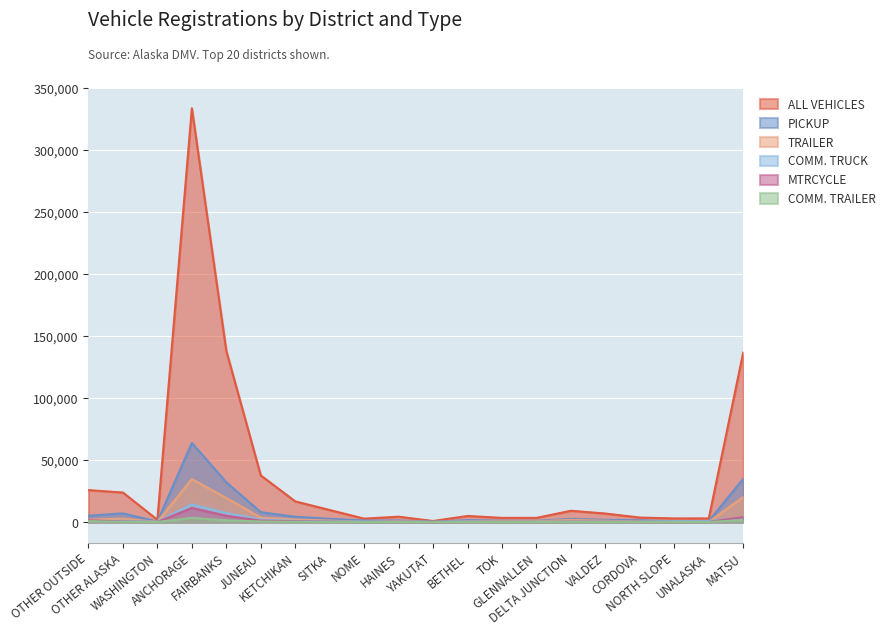

True or false: TRAILER and PICKUP intersect in this chart.

False